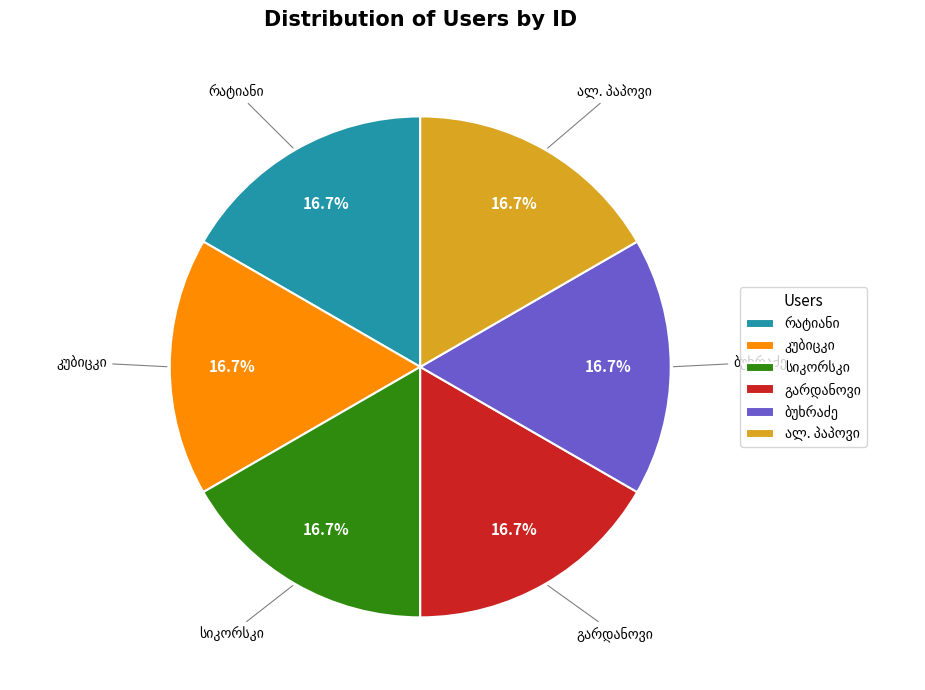

Count the number of slices in the pie.

6